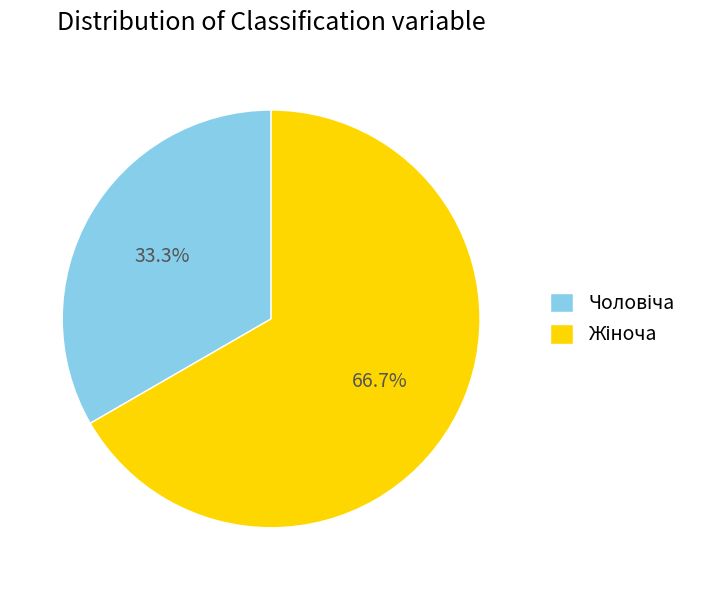

Is there any slice that represents more than half of the pie?

Yes